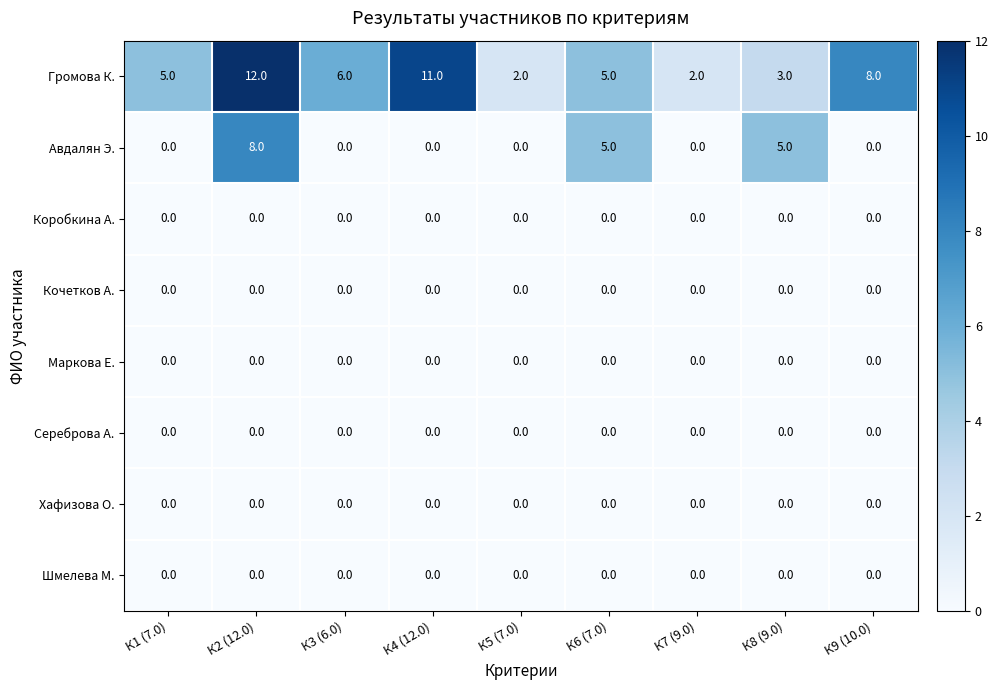

What is the difference between the highest and lowest values at К2 (12.0)?

12